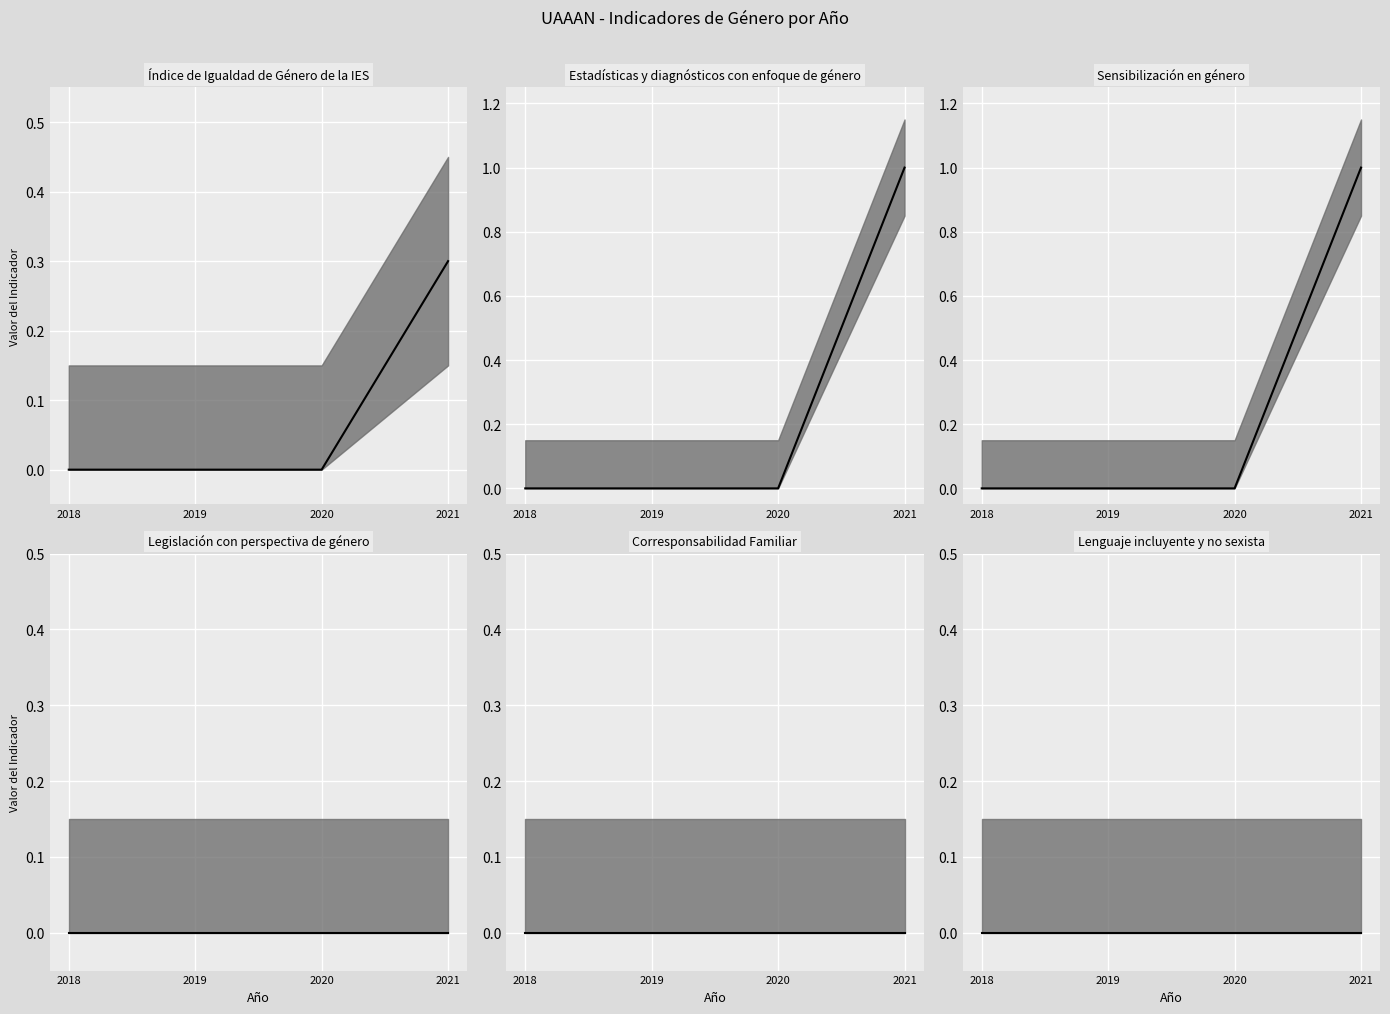

At how many categories does at least one series exceed 0?

1